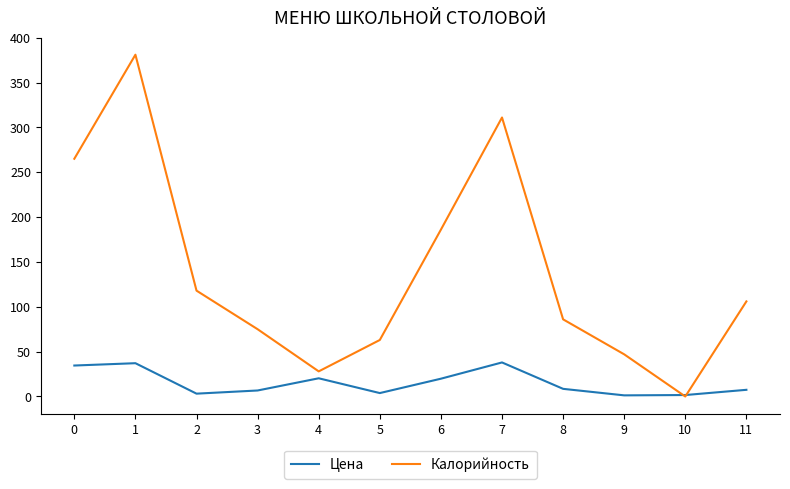

How many times do Калорийность and Цена cross each other?

2